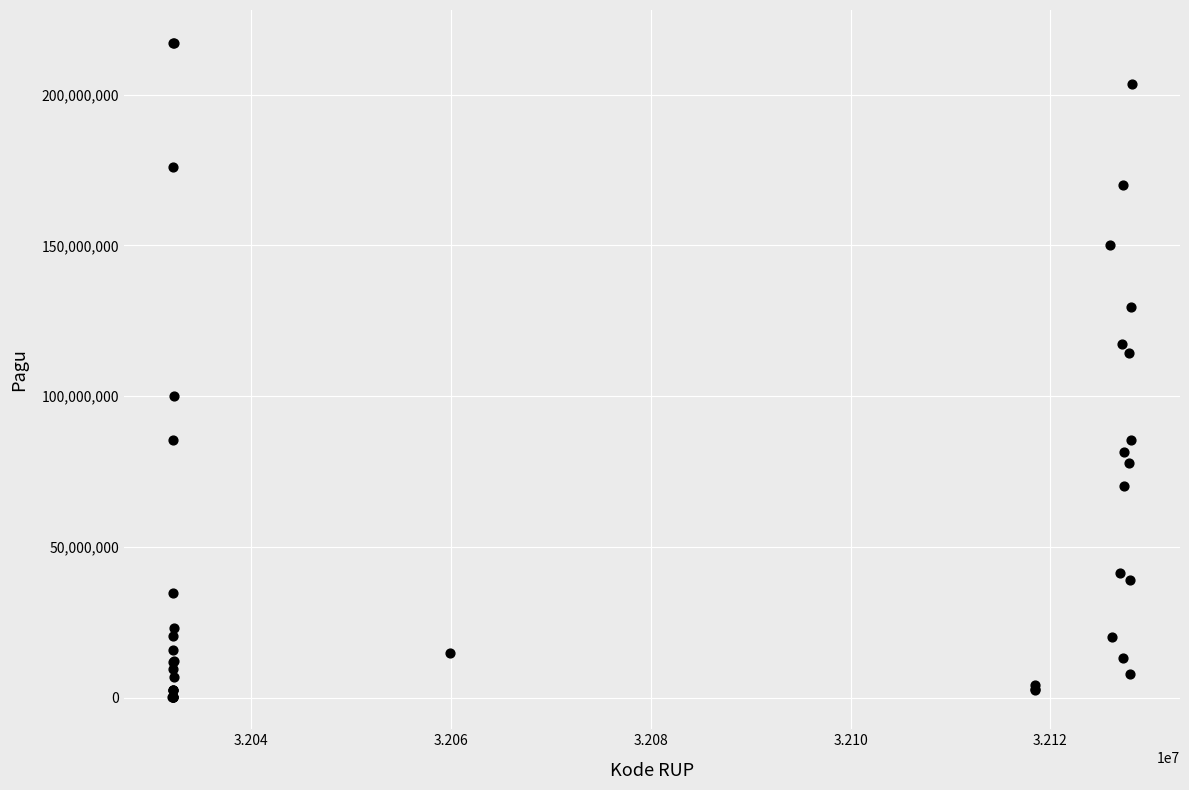

What Y value in the scatter plot is closest to 108830000?

114296000